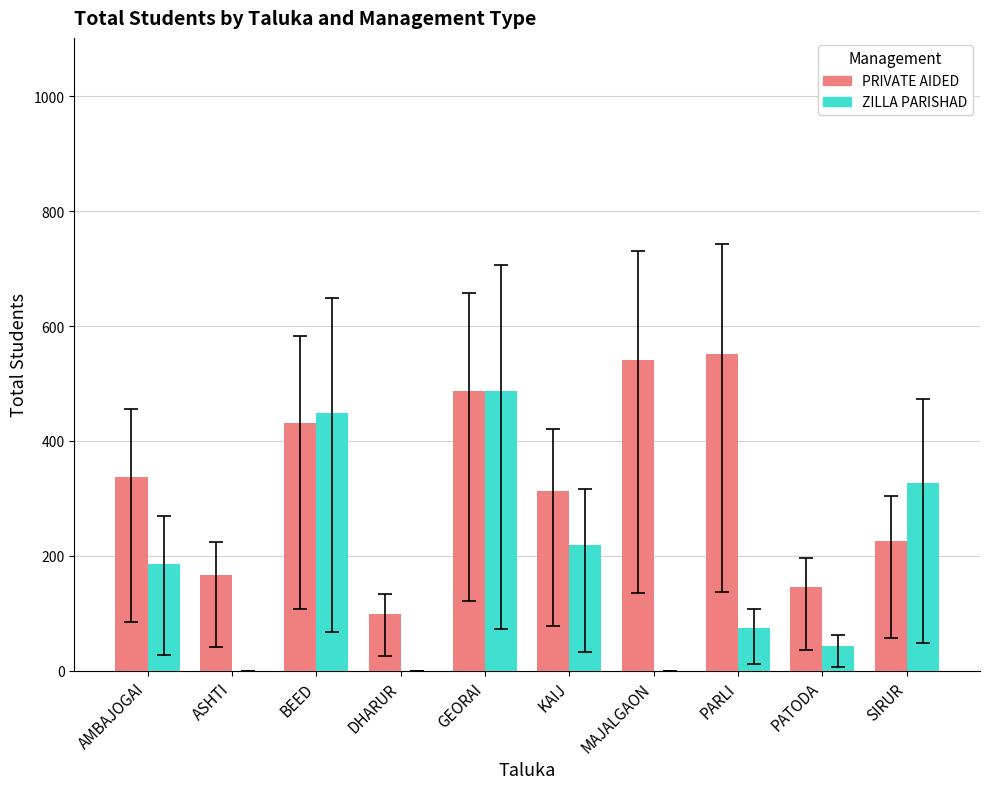

What is the average value of the ZILLA PARISHAD series?

178